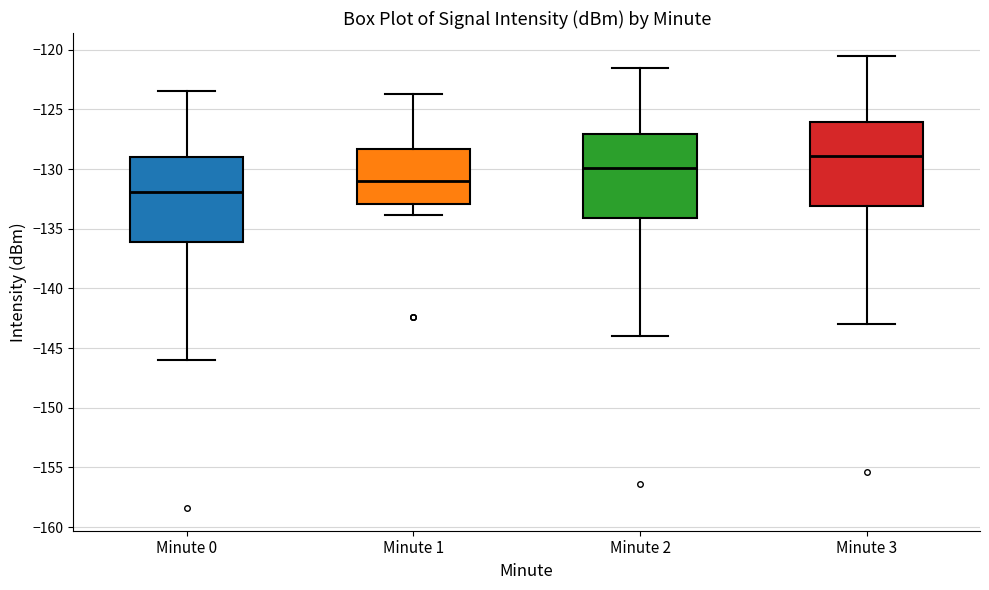

Which box has the highest median line?

Minute 3